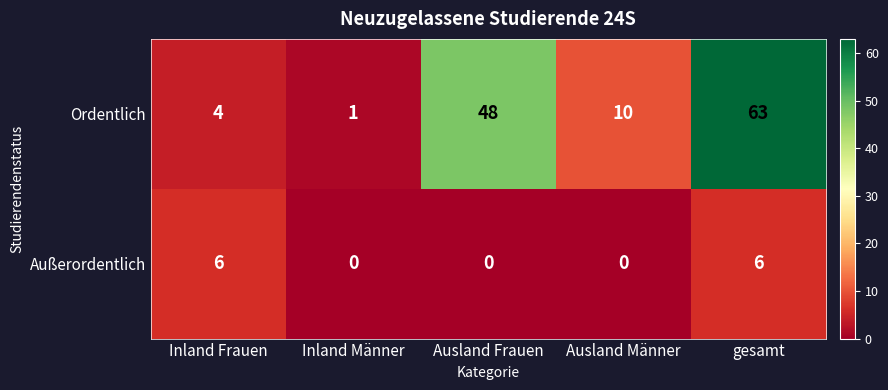

At which label does Ordentlich reach its minimum?

Inland Männer